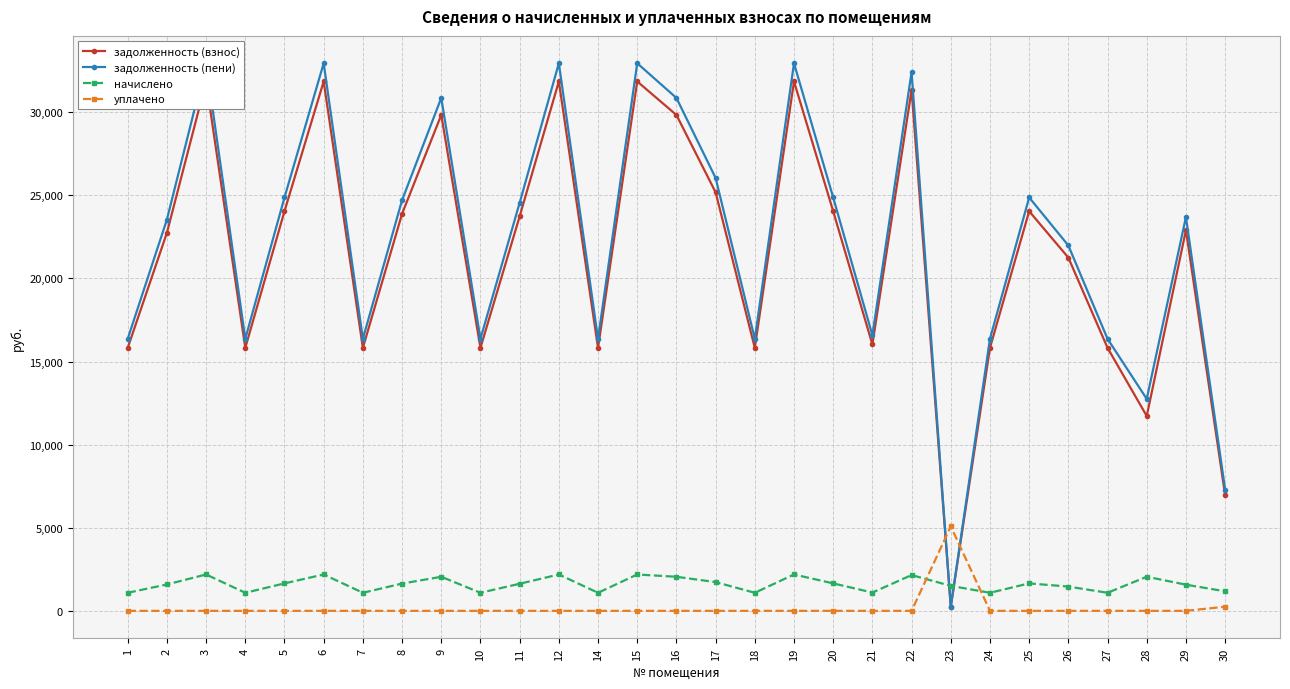

Rank the categories by задолженность (взнос) value from highest to lowest.

3, 6, 12, 15, 19, 22, 16, 9, 17, 5, 20, 25, 8, 11, 29, 2, 26, 21, 1, 4, 7, 10, 14, 18, 24, 27, 28, 30, 23